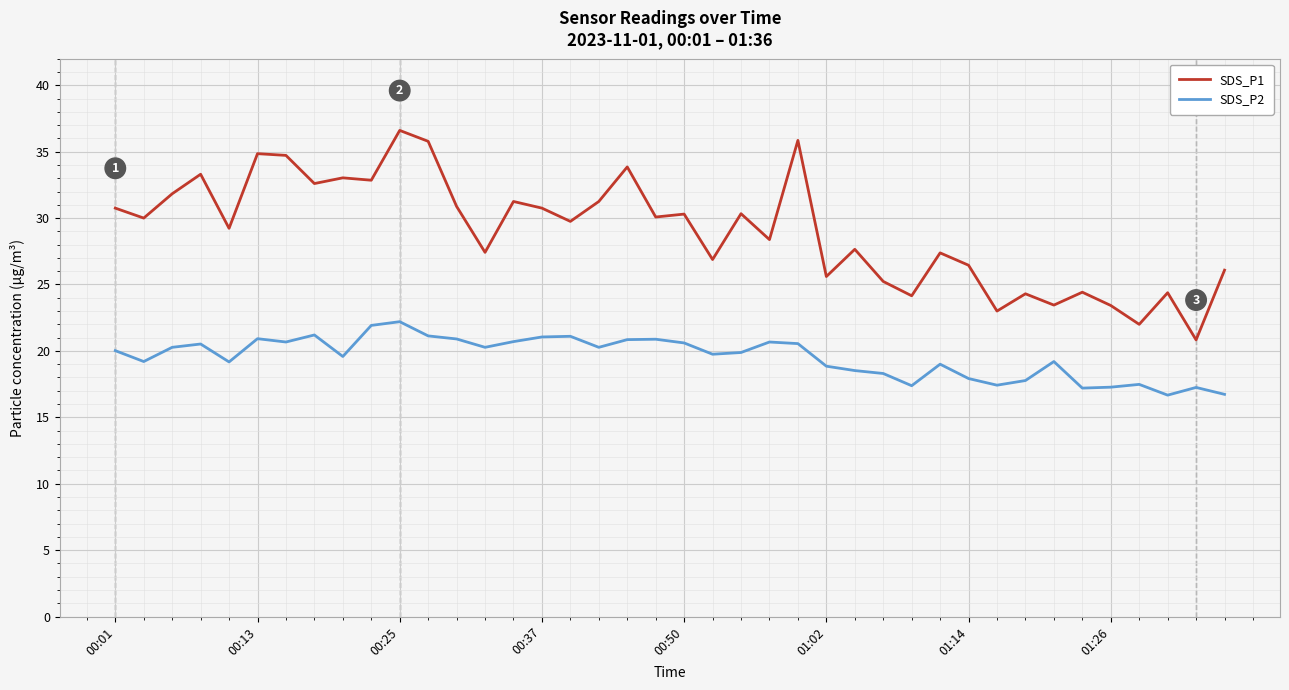

What is the maximum value shown in the chart?

36.6